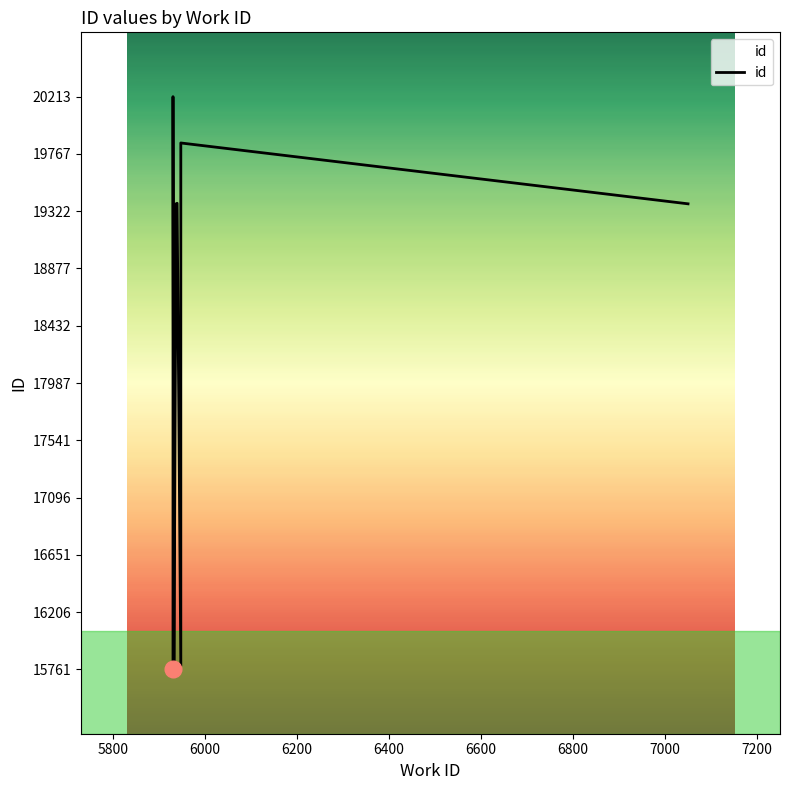

What is the value of the 4th point from the left?

15764